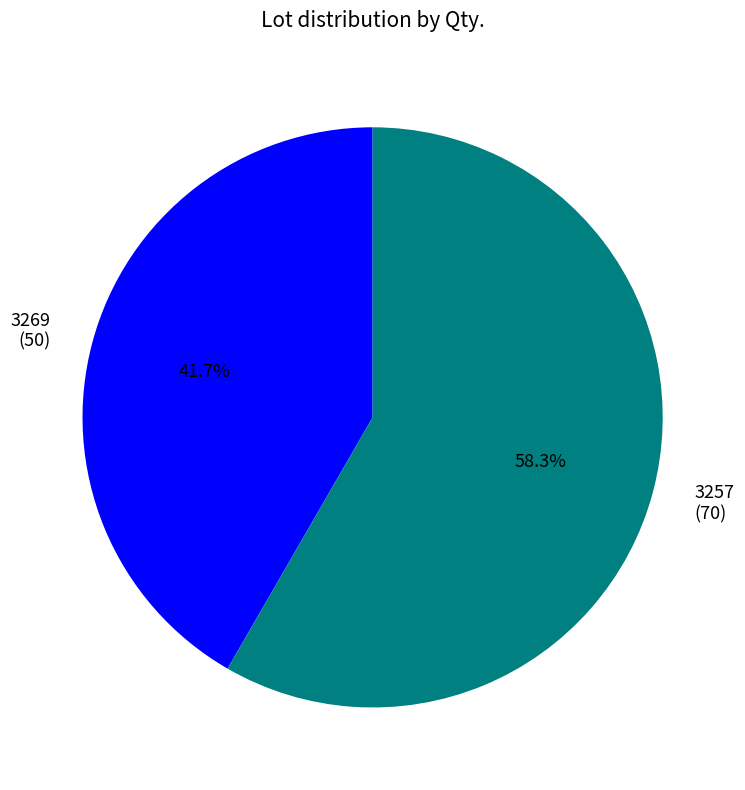

To the nearest percent, what is the difference between the 3269 and 3257 slice percentages?

17%